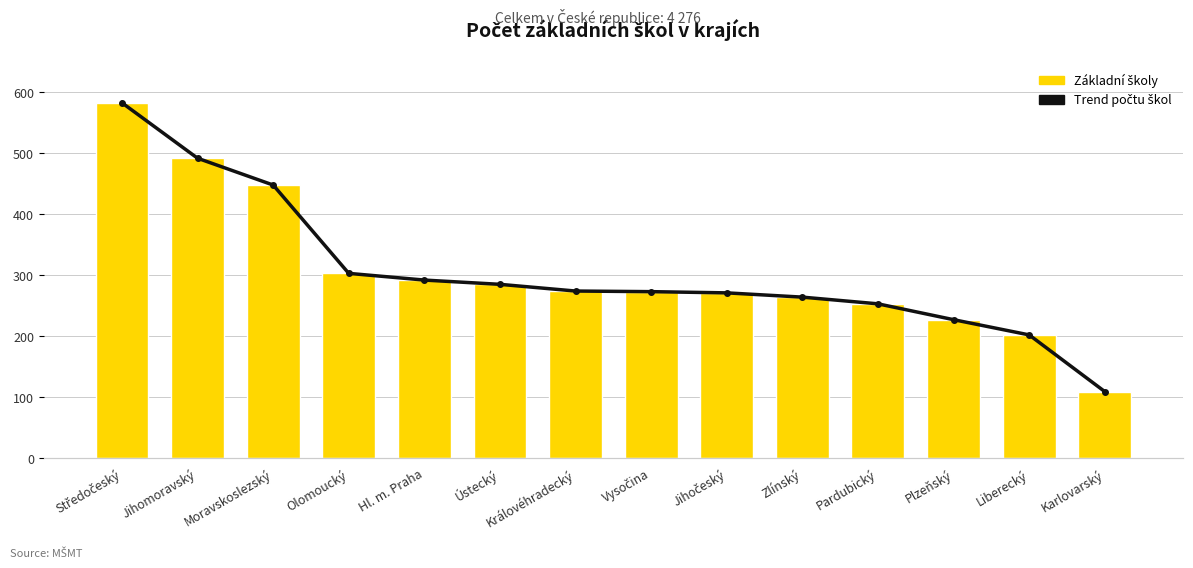

Read the Trend počtu škol value at Hl. m. Praha.

292